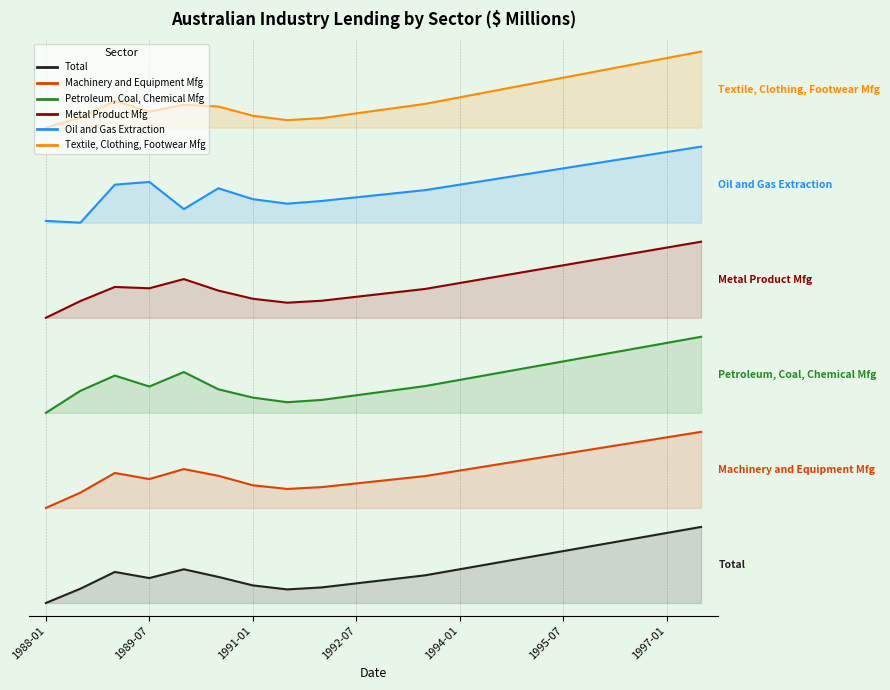

At which category is the sum across all series the highest?

19